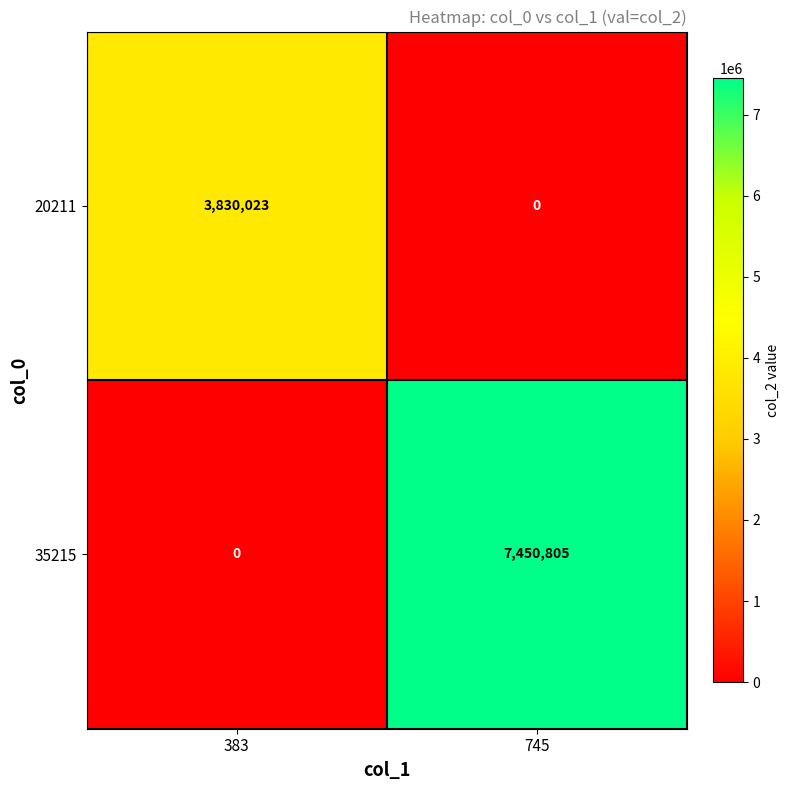

The value of 35215 at 745 is 7450805. True or false?

True